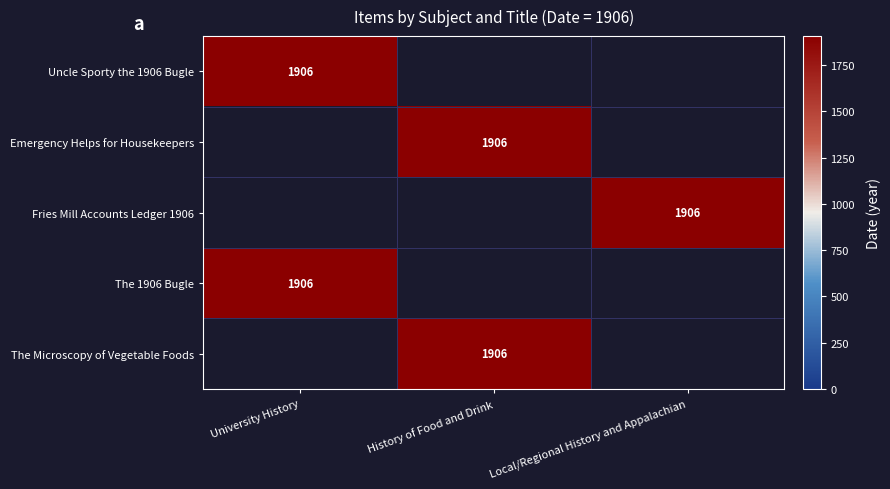

What is the average value of the The Microscopy of Vegetable Foods series?

635